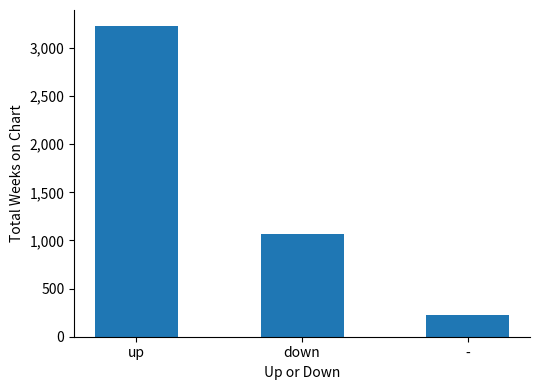

What is the average value?

1508